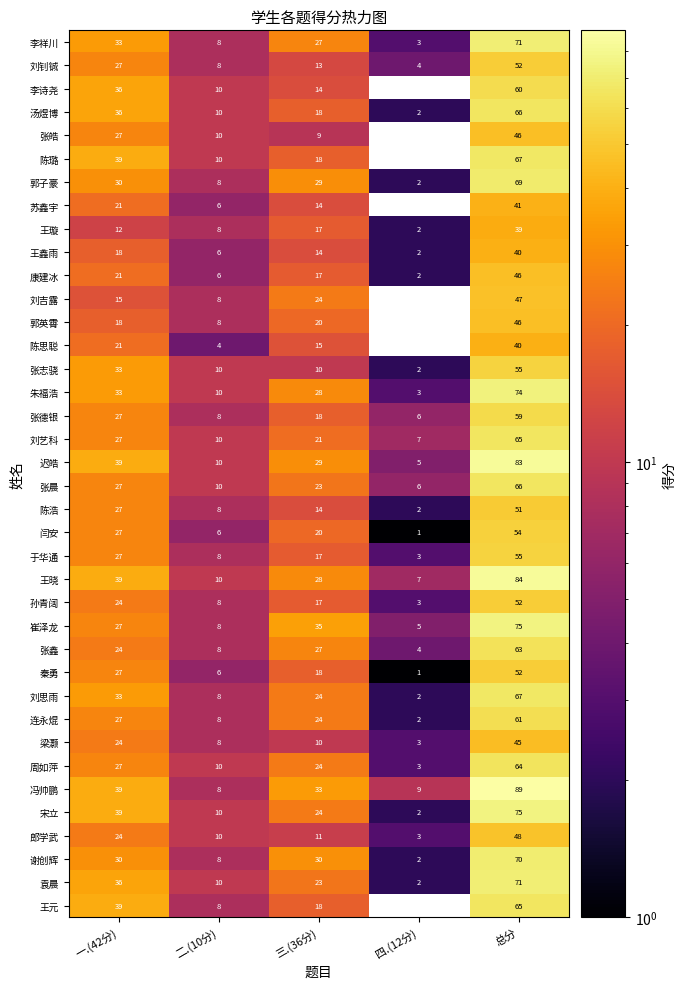

Read the 陈浩 value at 一.(42分), to the nearest 10.

30